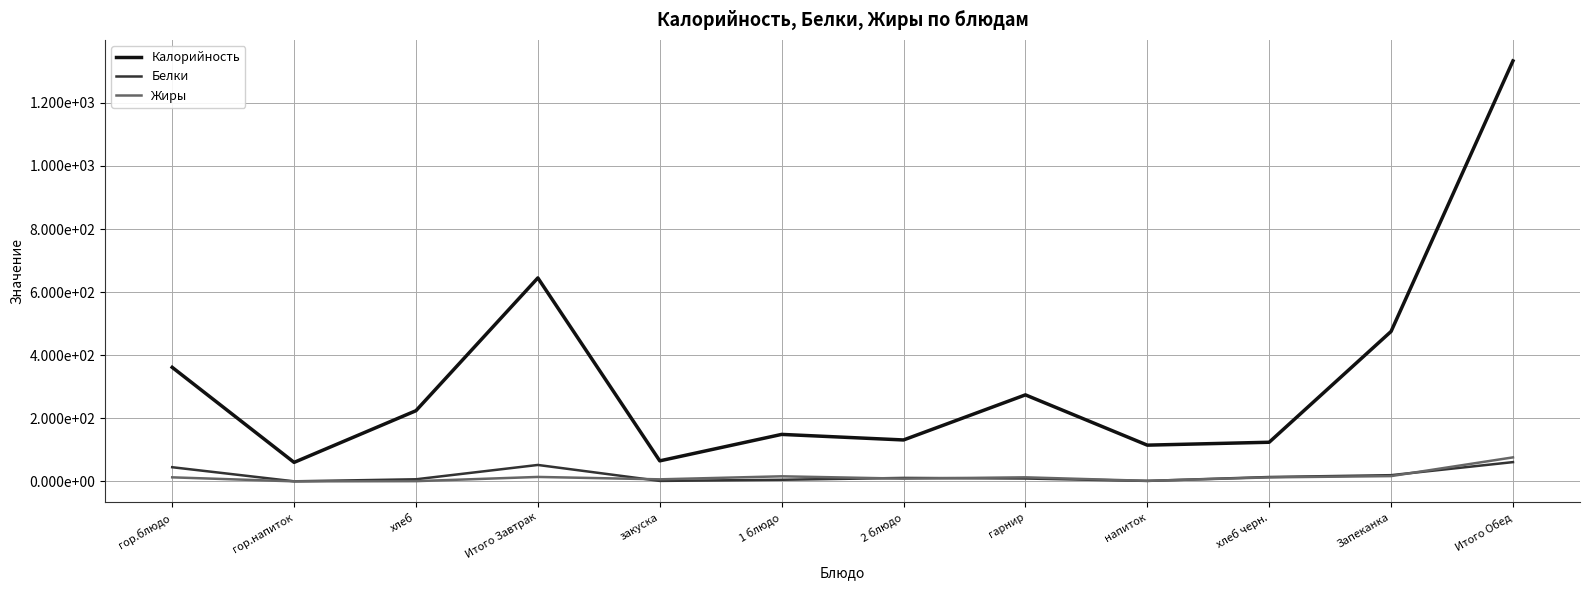

Which series has the largest range (max minus min)?

Калорийность